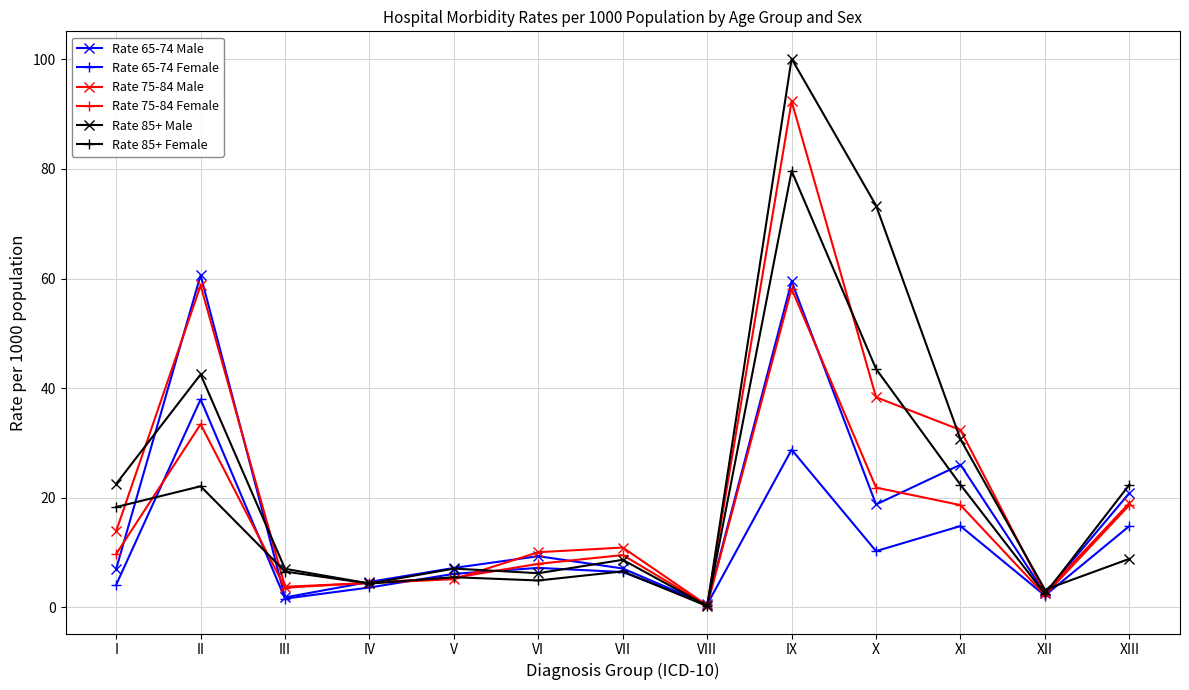

True or false: Rate 75-84 Male and Rate 85+ Female intersect in this chart.

True